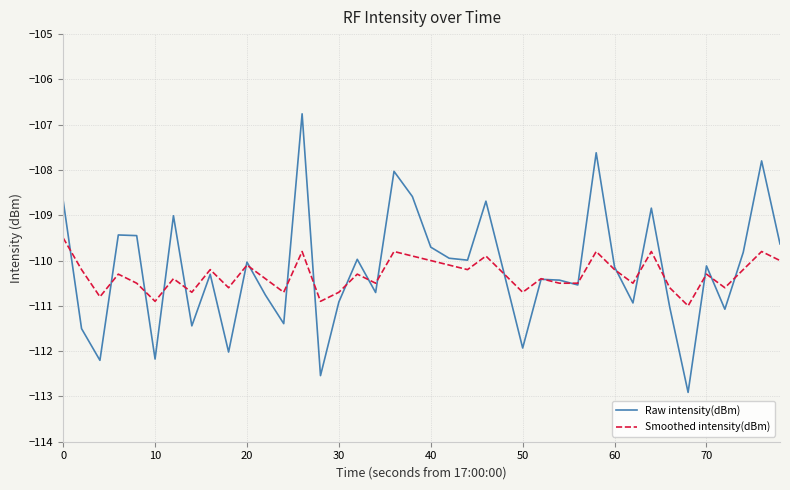

What is the minimum value for Smoothed intensity(dBm)?

-111.0